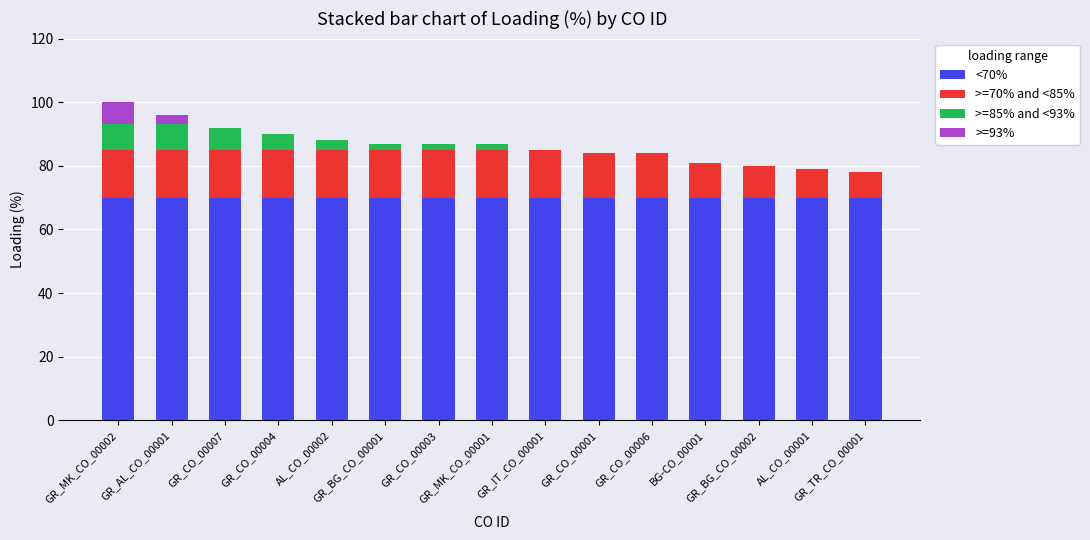

What are all the series names shown in the legend?

<70%, >=70% and <85%, >=85% and <93%, >=93%